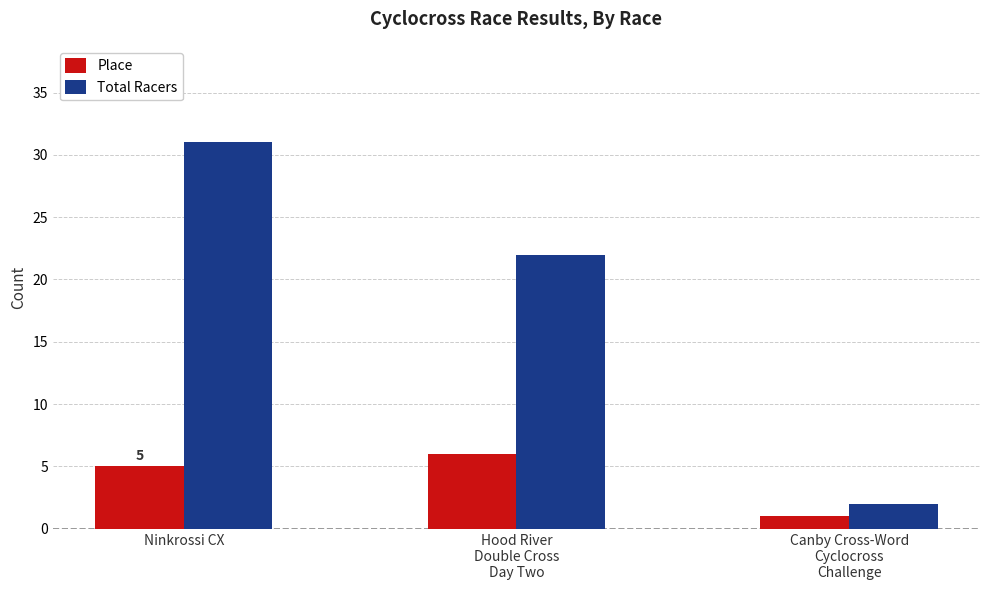

The value of Place at Ninkrossi CX is 5. True or false?

True